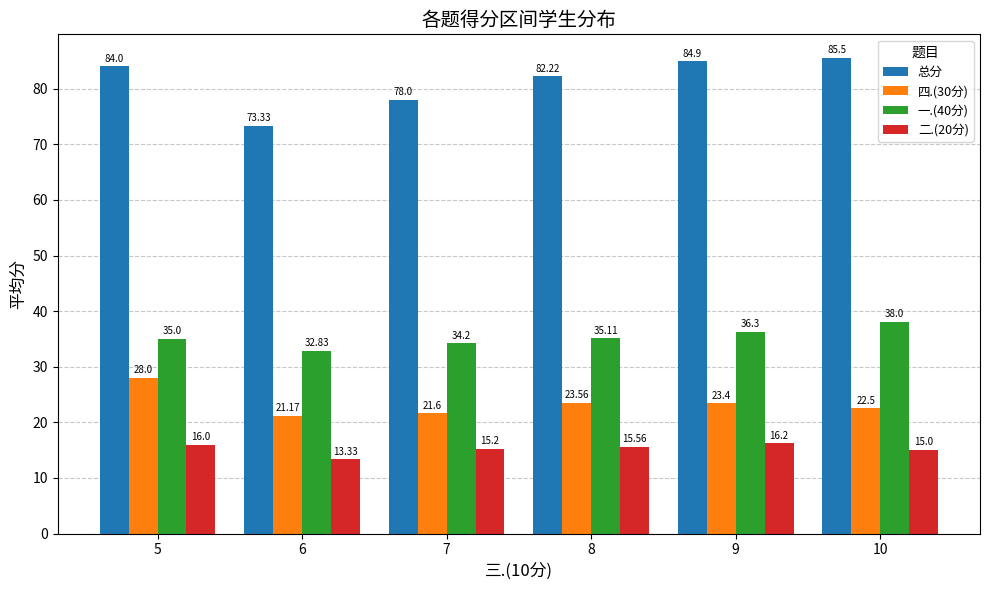

What is the minimum value shown in the chart?

13.3